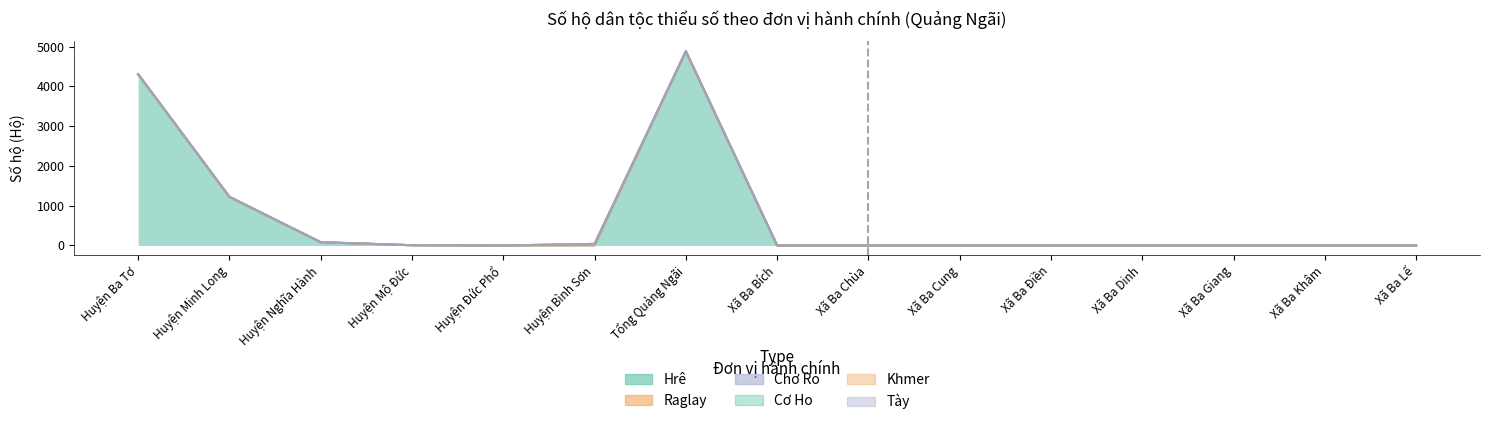

The Hrê series shows 0 at Xã Ba Khâm. True or false?

True